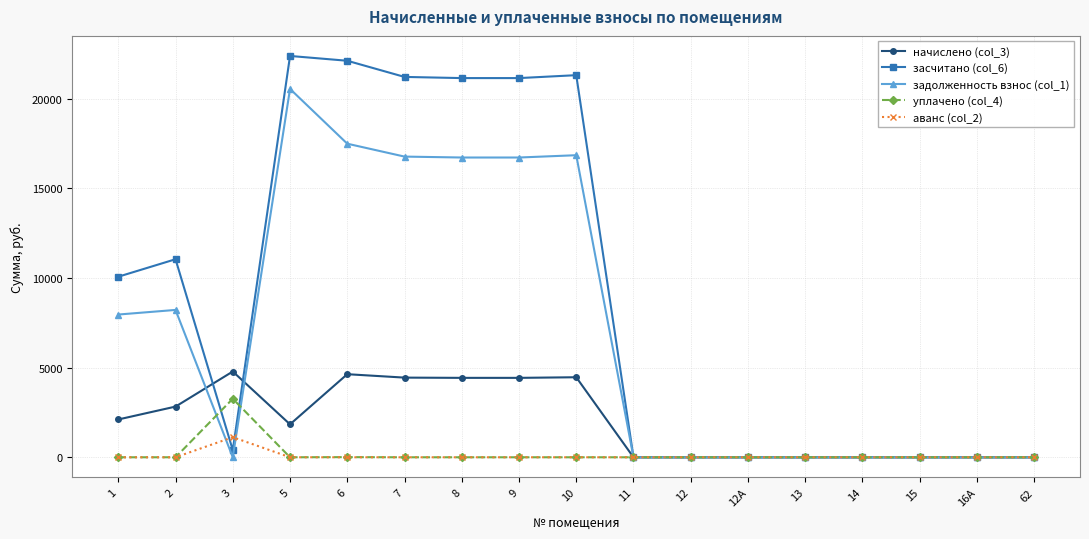

What is the maximum value for начислено (col_3)?

4783.2